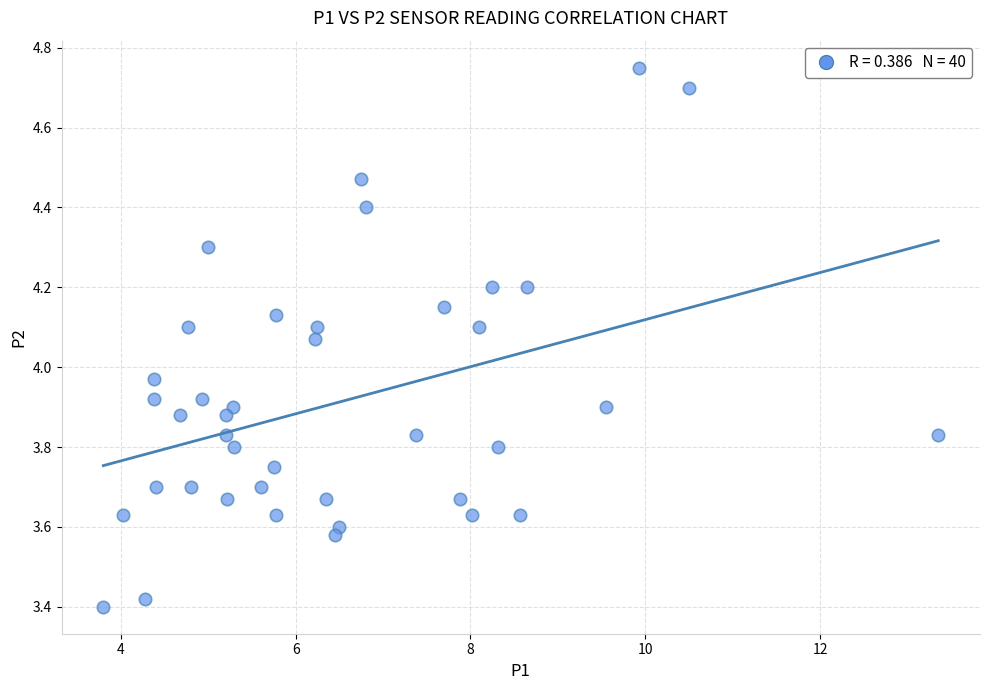

What is the range of X values (max minus min)?

9.6